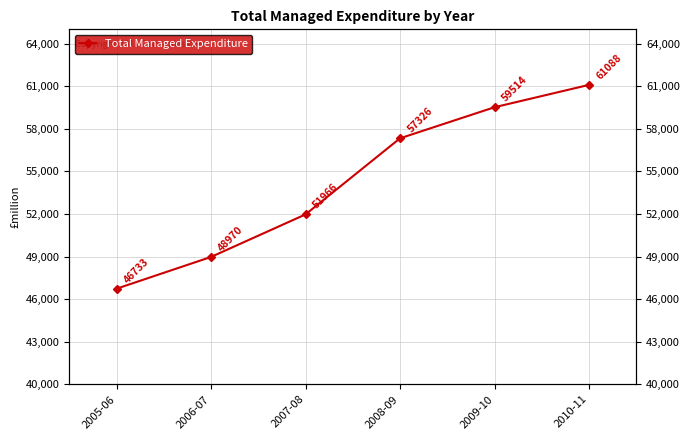

How many values are between 48970 and 59514?

4